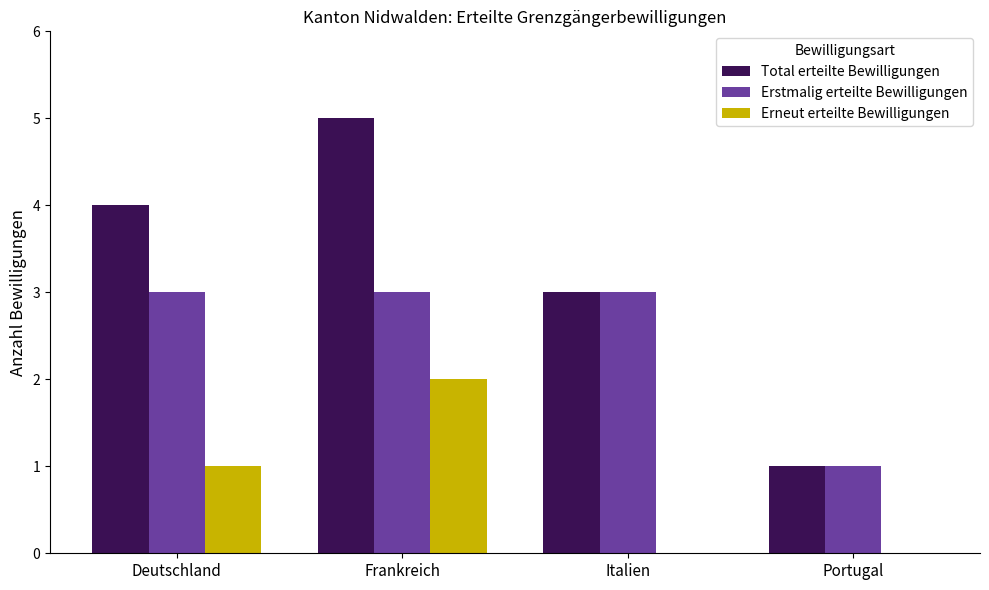

What is the sum of all Erstmalig erteilte Bewilligungen values?

10